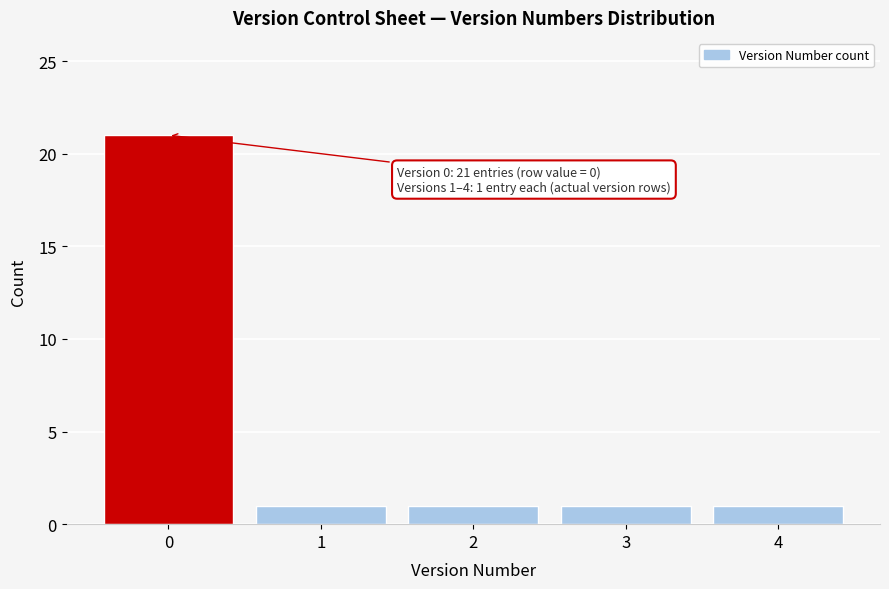

Reading left to right, what are all the values shown in this chart?

21	1	1	1	1